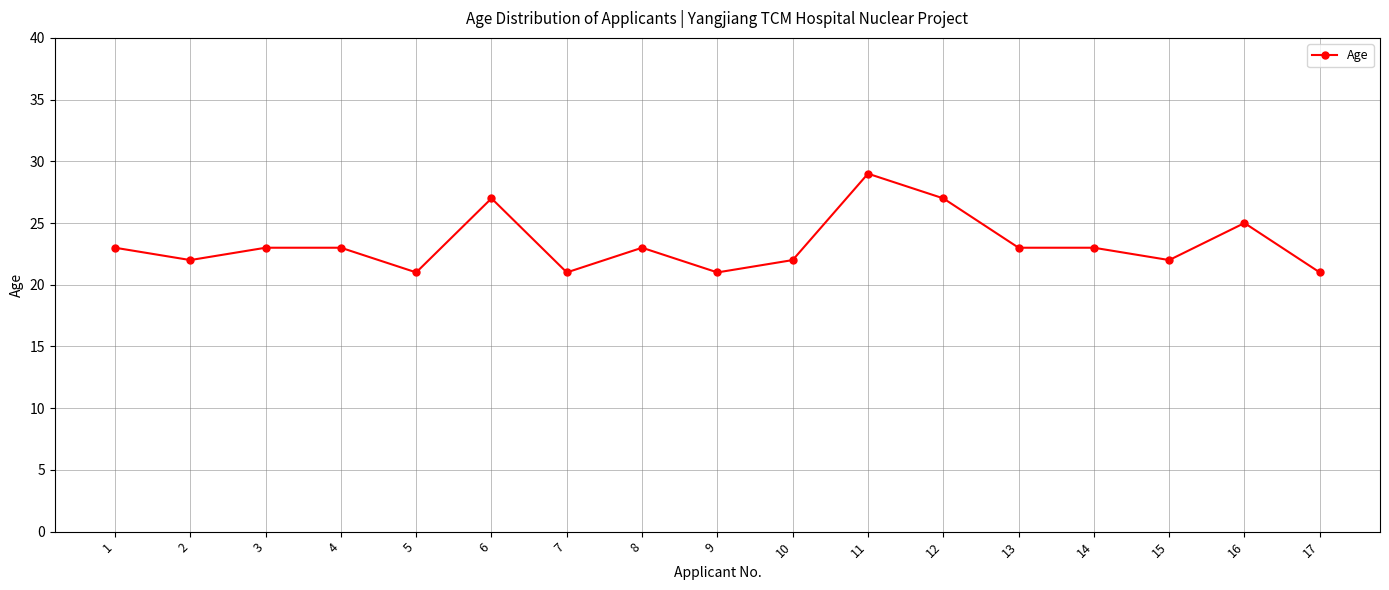

How many lines are shown in the chart?

1